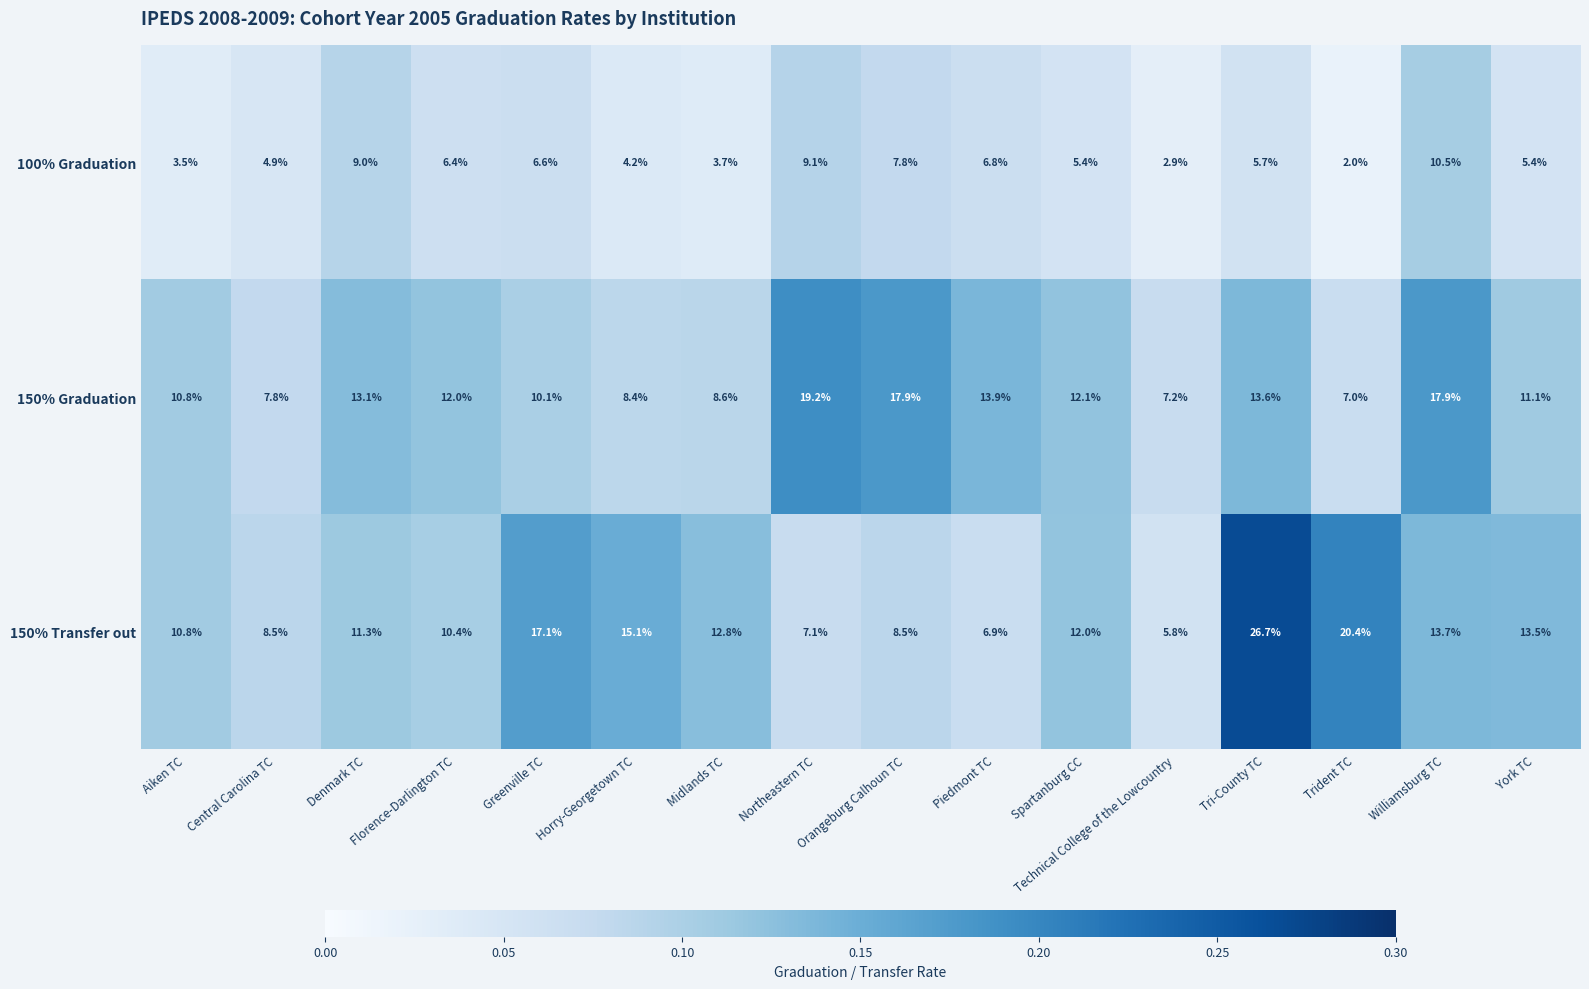

What is the difference between the second highest and minimum values in the 100% Graduation series?

7.1